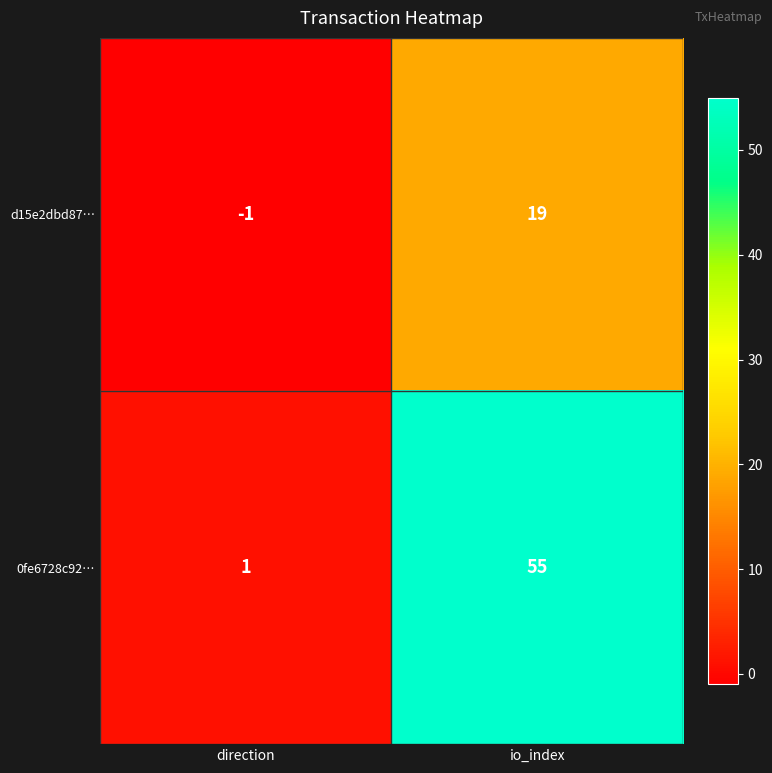

Count the number of categories in the chart.

2